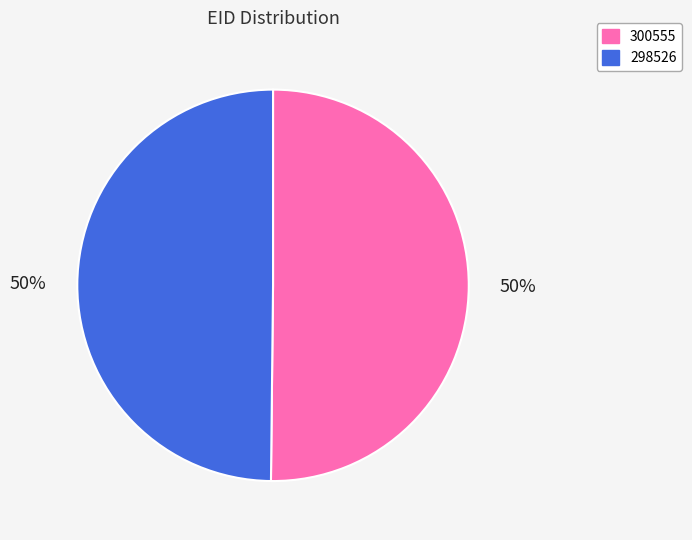

To the nearest percent, what is the average slice percentage?

50%